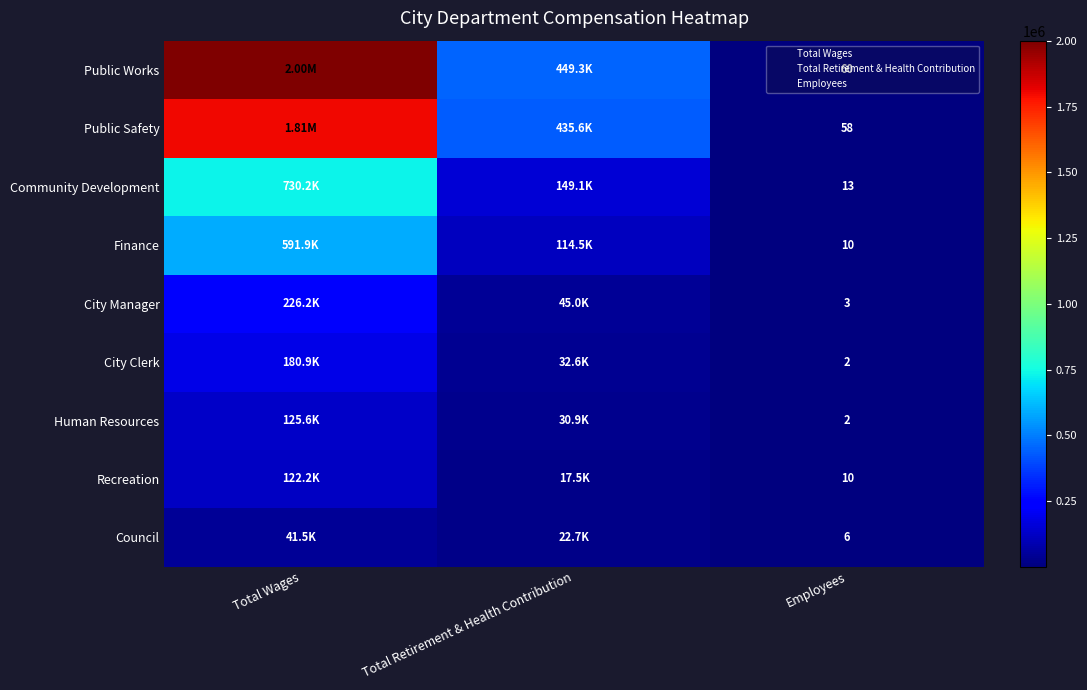

Which label corresponds to the largest value in the chart?

Total Wages